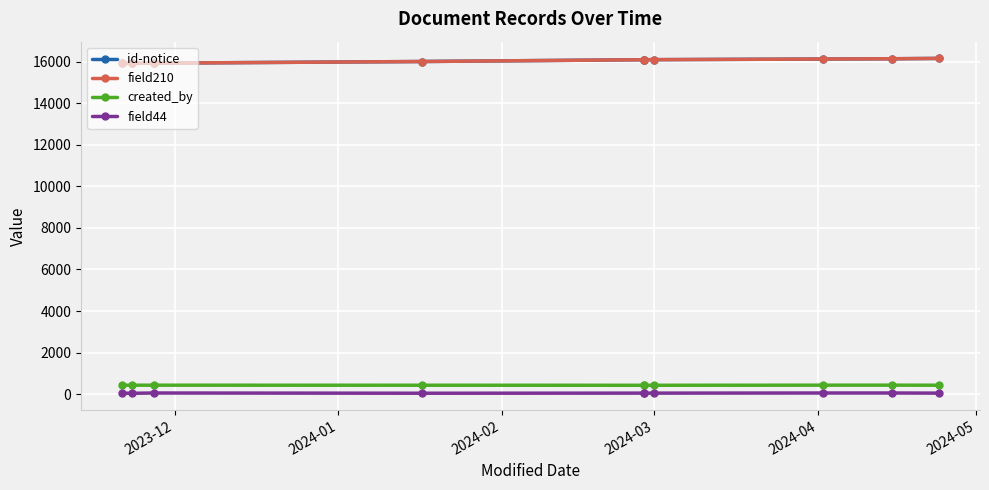

True or false: field44 and id-notice cross at least once.

False